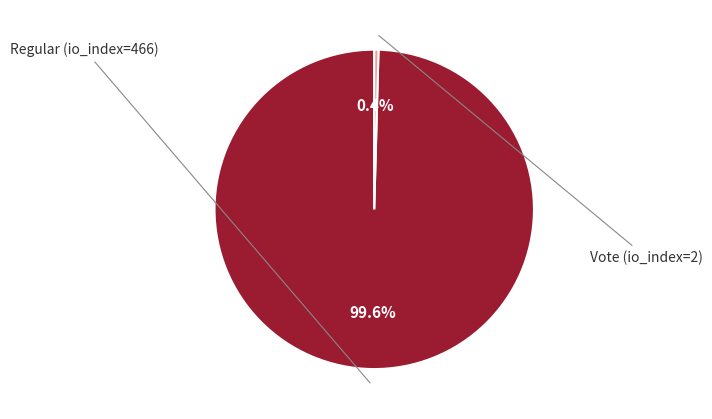

Is there a majority slice in this chart?

Yes